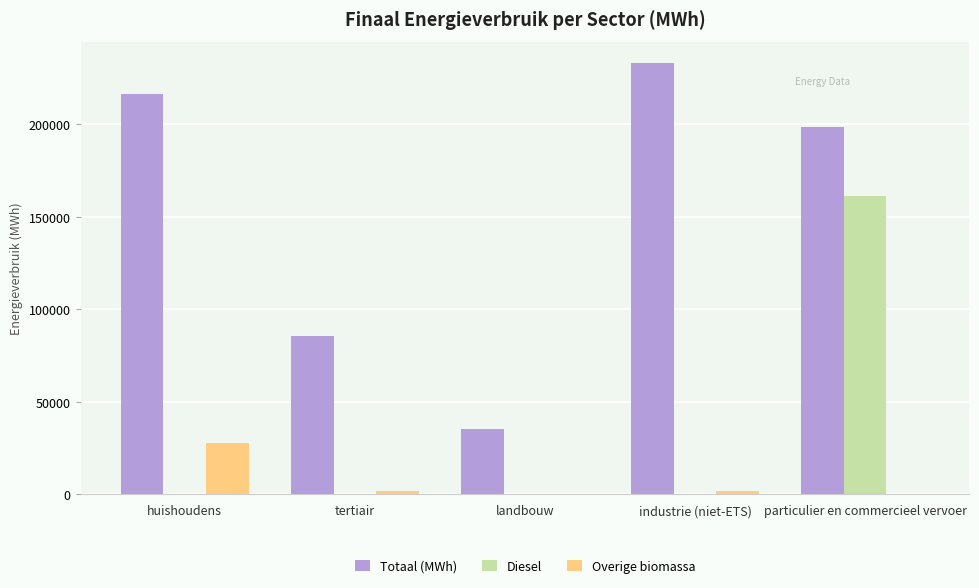

Are the bars horizontal?

No